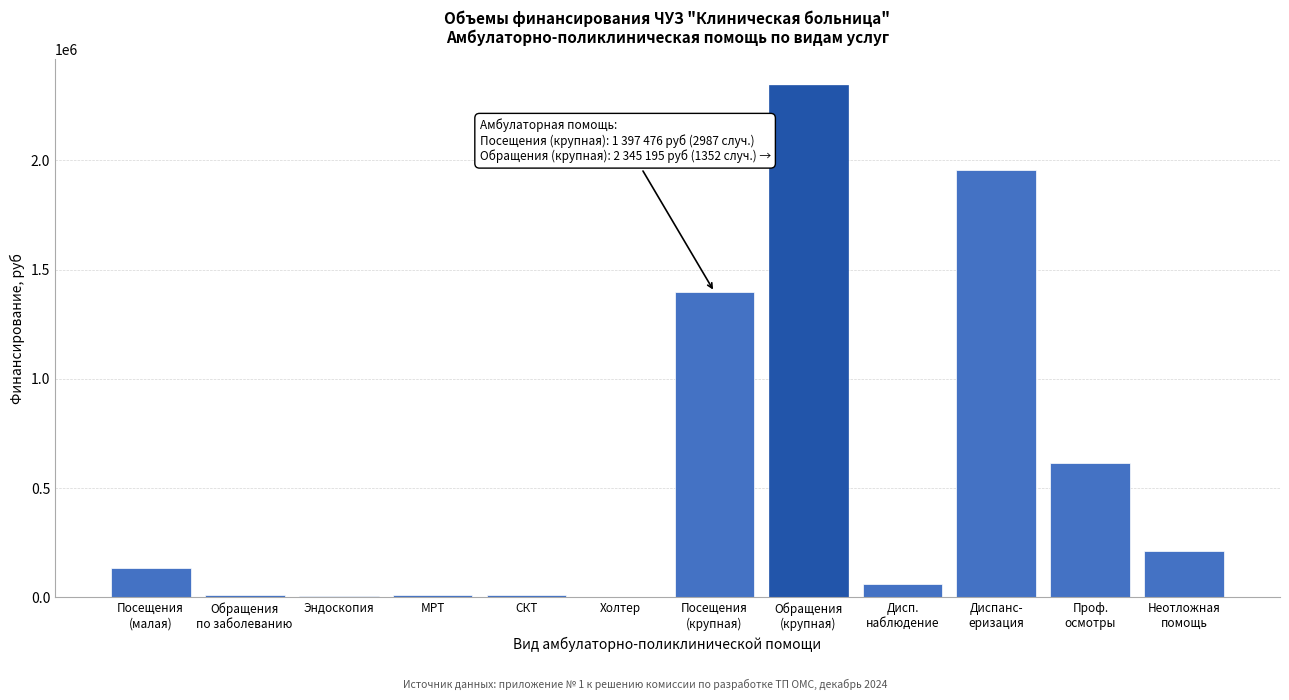

What is the greatest value displayed?

2345195